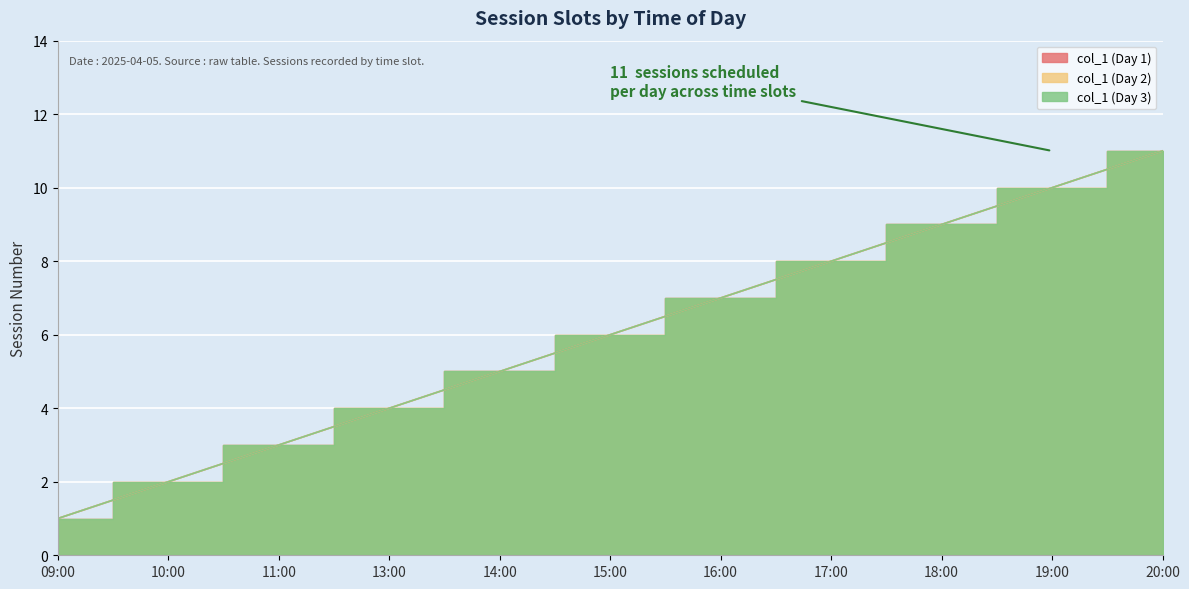

What is the average value of the col_1 (Day 2) series?

6